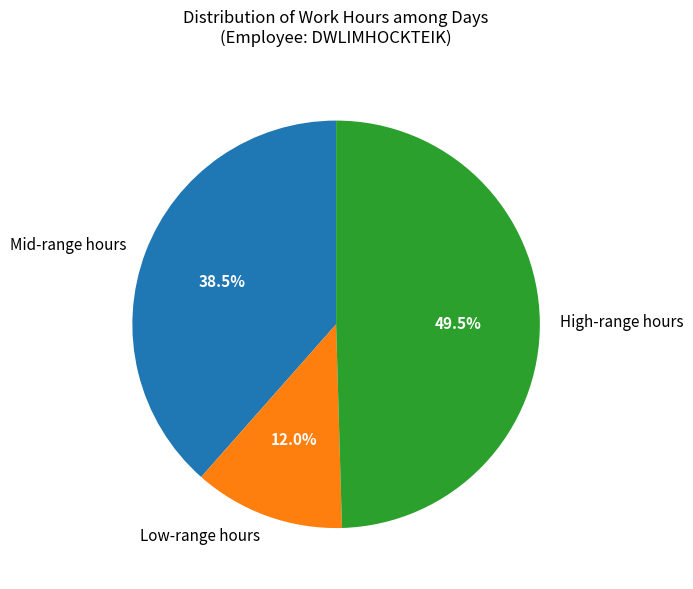

Which has a higher value, High-range hours or Low-range hours?

High-range hours